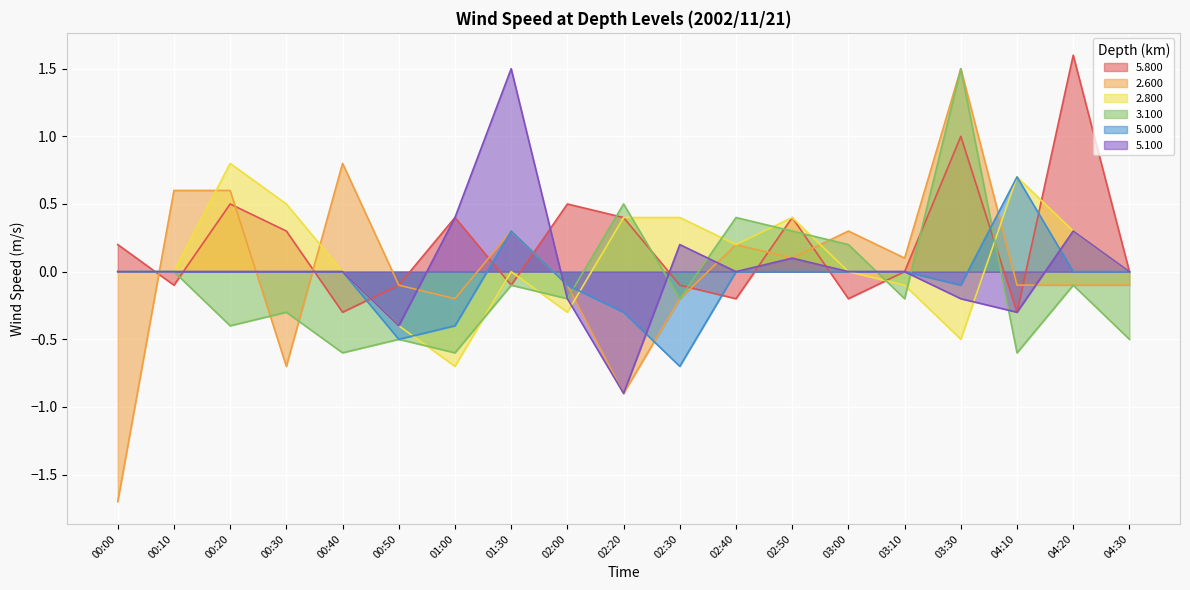

Between which two adjacent categories do 3.100 and 5.800 first intersect?

00:00 and 00:10